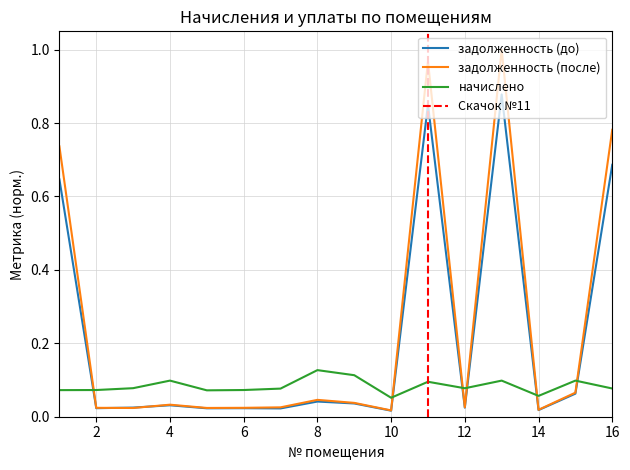

Reading right to left, extract all data points from this chart.

задолженность (до): 16=0.7	15=0.1	14=0.0	13=0.9	12=0.0	11=0.9	10=0.0	9=0.0	8=0.0	7=0.0	6=0.0	5=0.0	4=0.0	3=0.0	2=0.0	1=0.6
задолженность (после): 16=0.8	15=0.1	14=0.0	13=1.0	12=0.0	11=1.0	10=0.0	9=0.0	8=0.0	7=0.0	6=0.0	5=0.0	4=0.0	3=0.0	2=0.0	1=0.7
начислено: 16=0.1	15=0.1	14=0.1	13=0.1	12=0.1	11=0.1	10=0.1	9=0.1	8=0.1	7=0.1	6=0.1	5=0.1	4=0.1	3=0.1	2=0.1	1=0.1